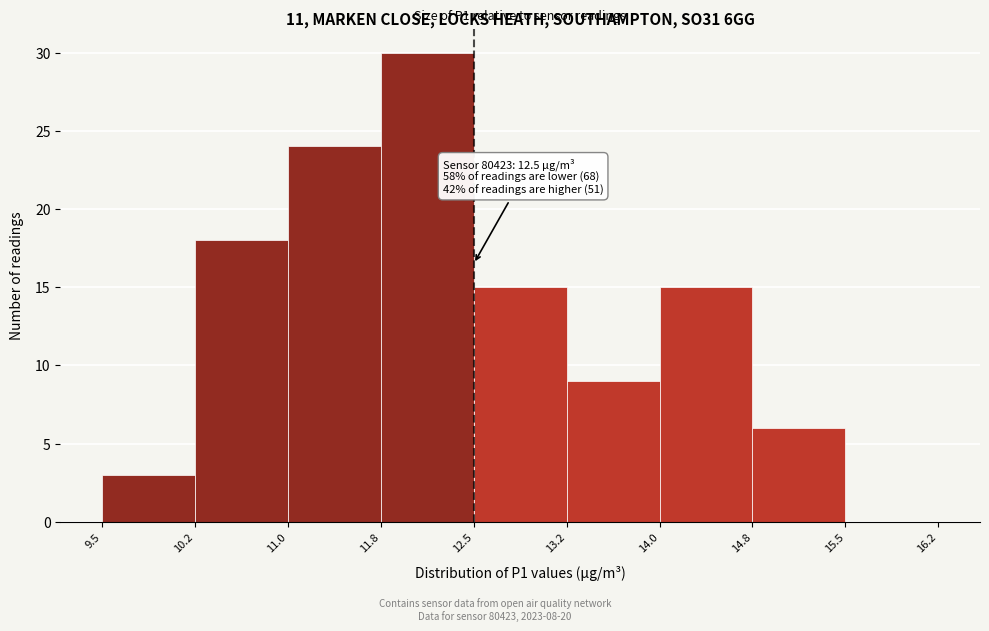

Over which range of the x-axis is the bar tallest?

11.8 to 12.5